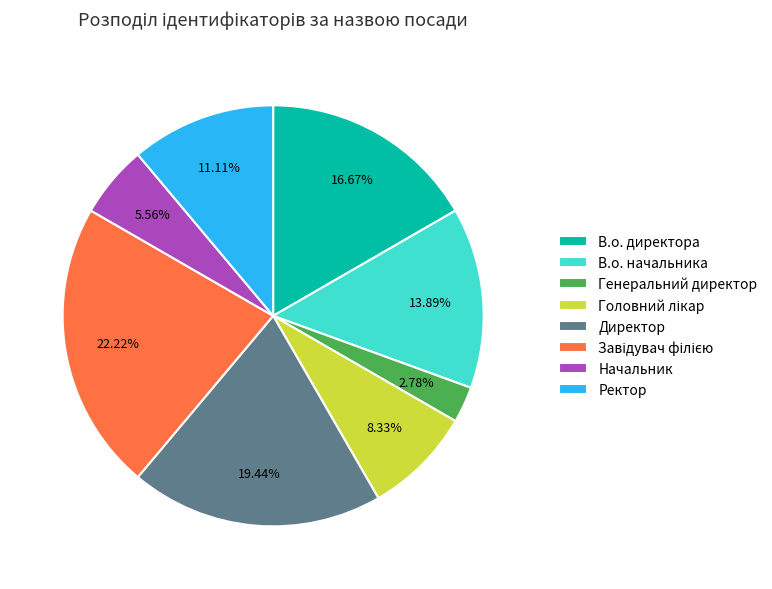

Is there any slice that represents more than half of the pie?

No